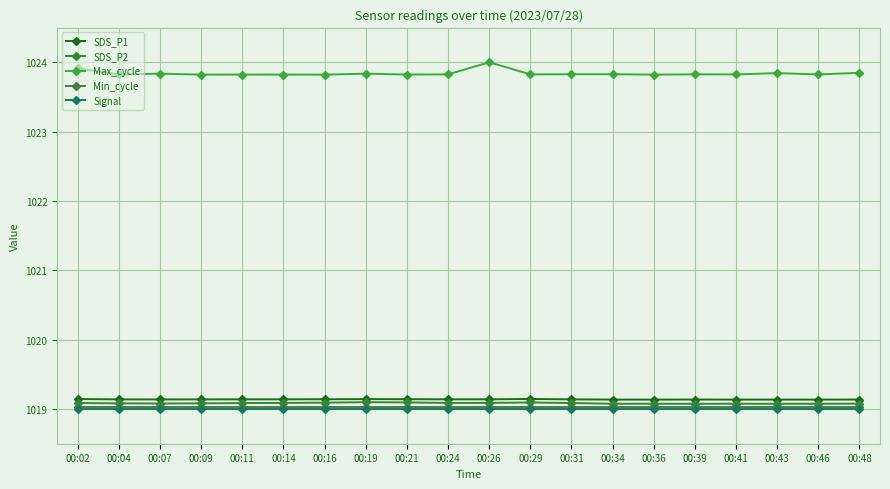

What is the sum of all Max_cycle values?

20476.8